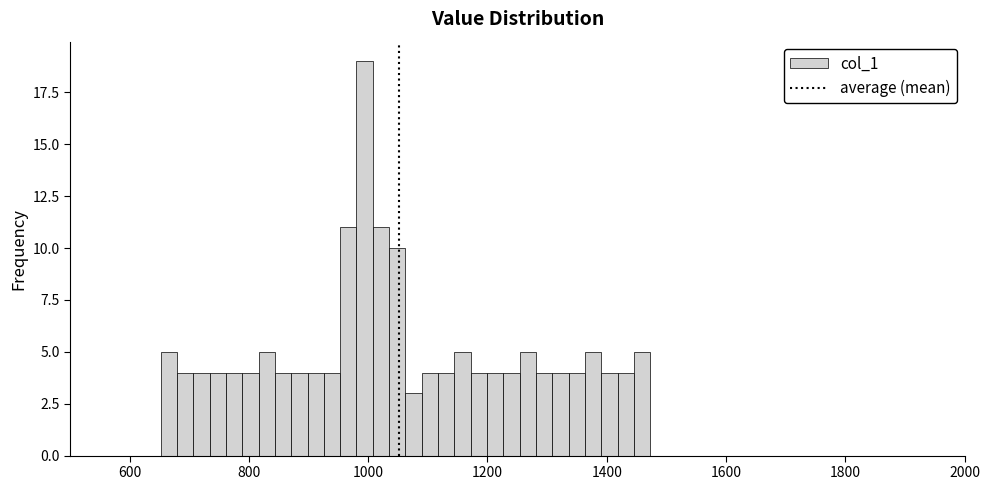

Around what value on the x-axis is the tallest bar? Give the approximate position of its centre, as read against the axis.

1000